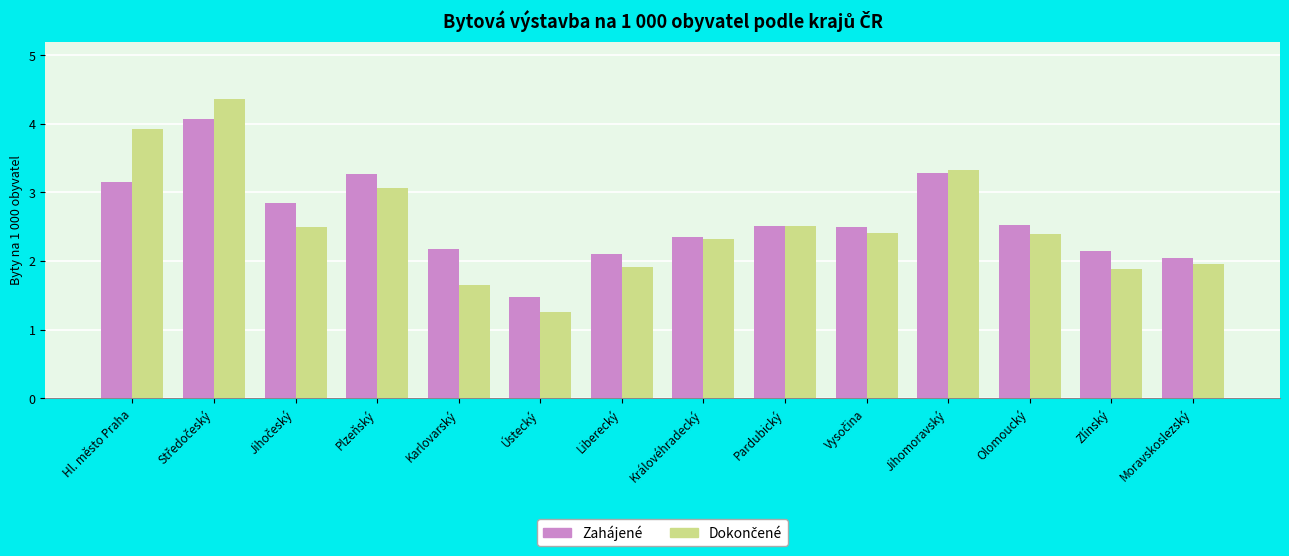

What is the label of the 1st bar from the left?

Hl. město Praha